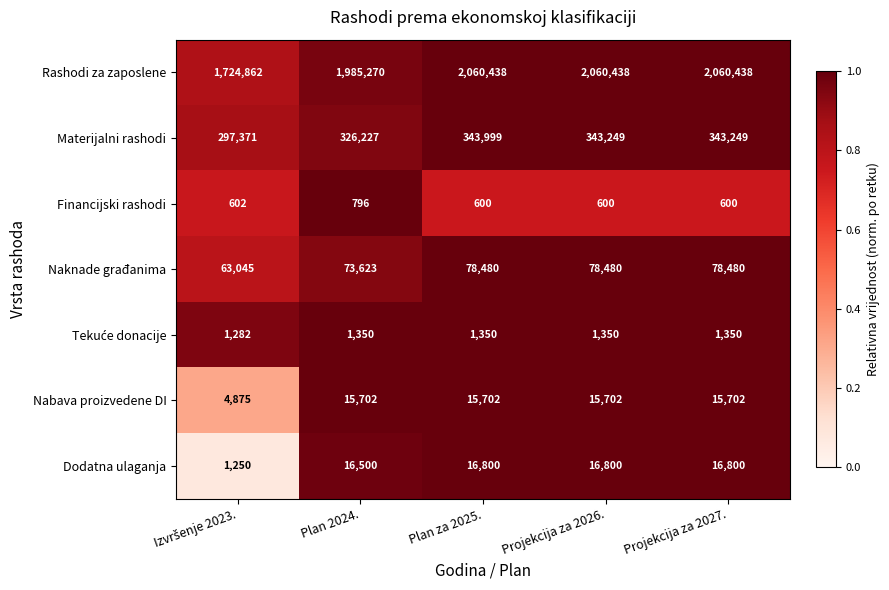

What is the lowest value of the Nabava proizvedene DI series?

4875